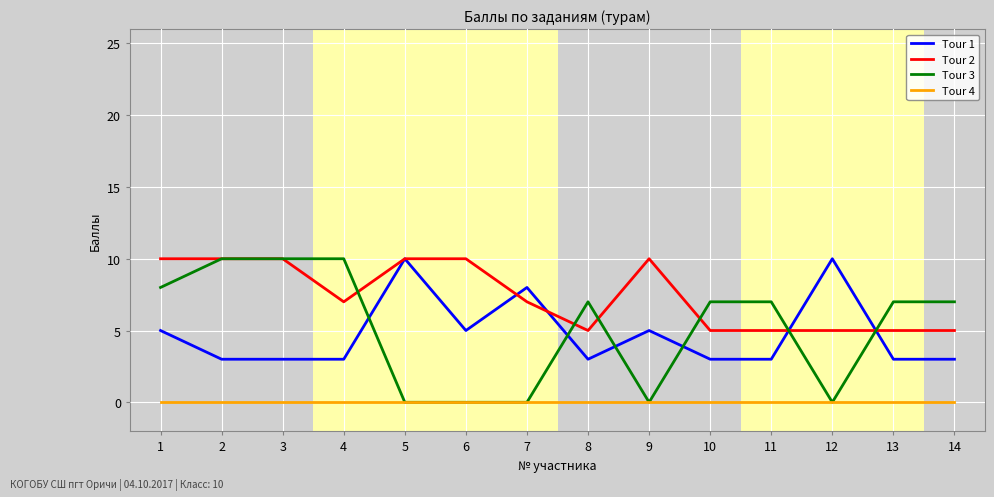

How many lines are shown in the chart?

4